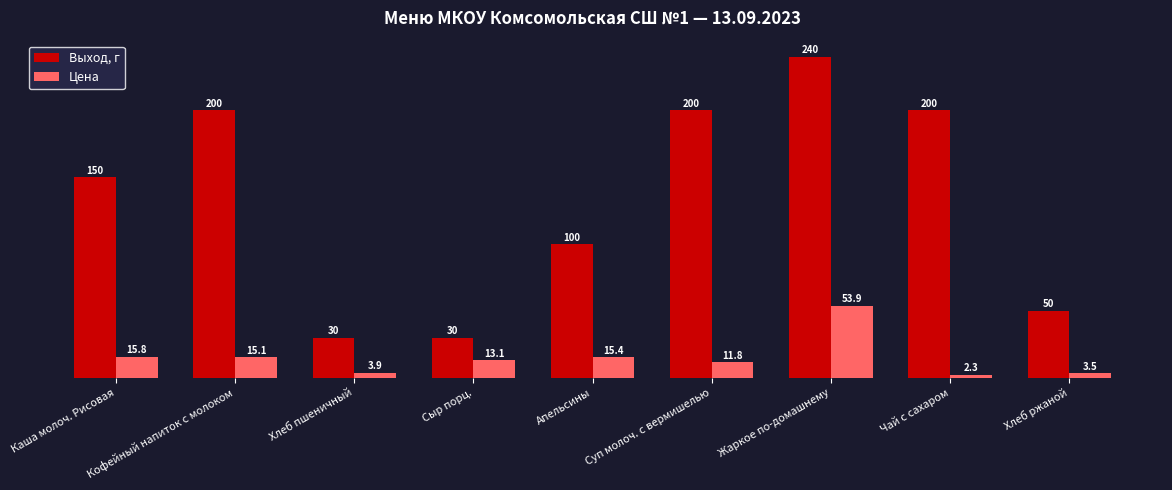

The Выход, г series shows 150.0 at Каша молоч. Рисовая. True or false?

True